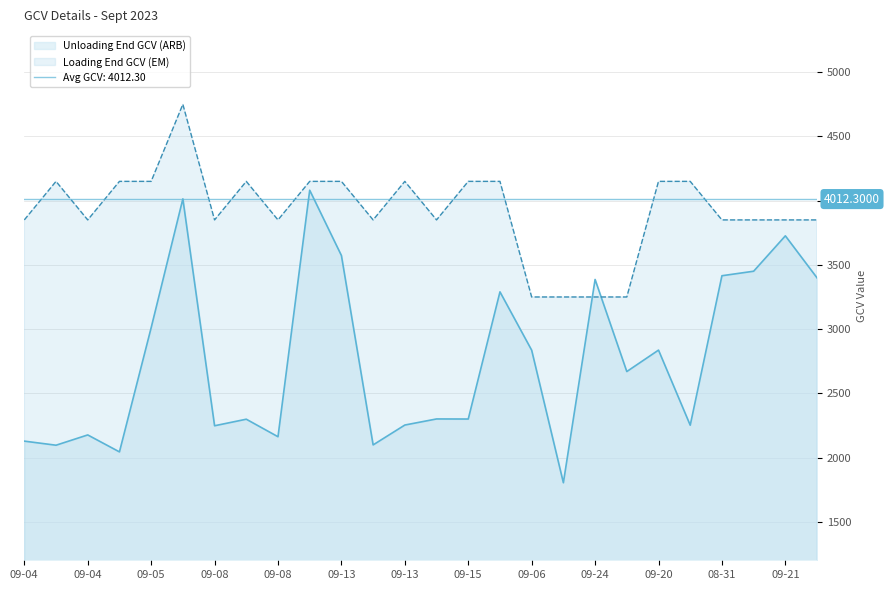

What is the total value across all series at 09-04?

5977.7